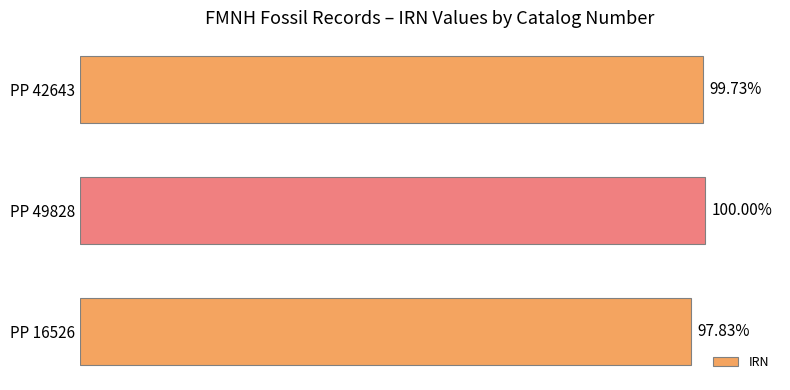

How many bars are there in total?

3